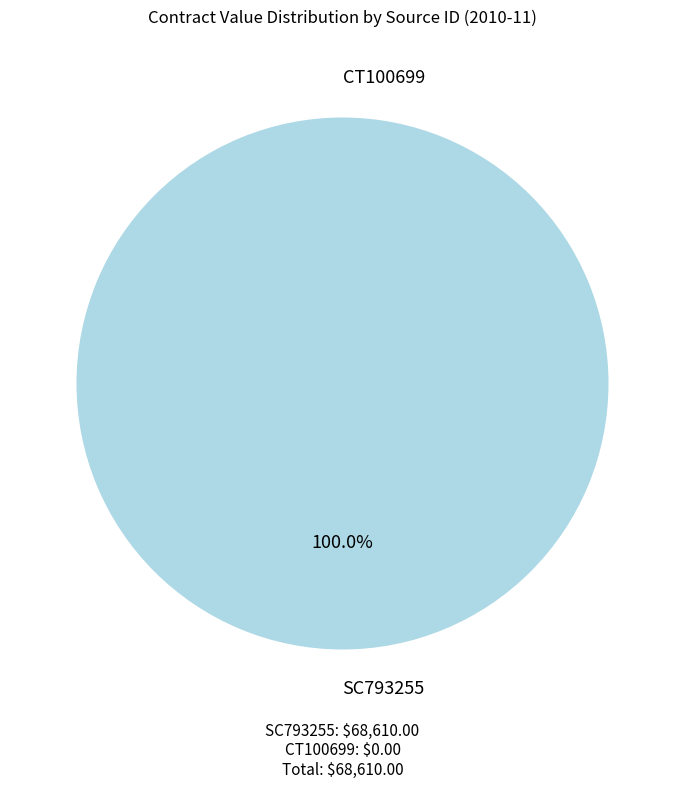

Rank the categories by value from highest to lowest.

SC793255, CT100699